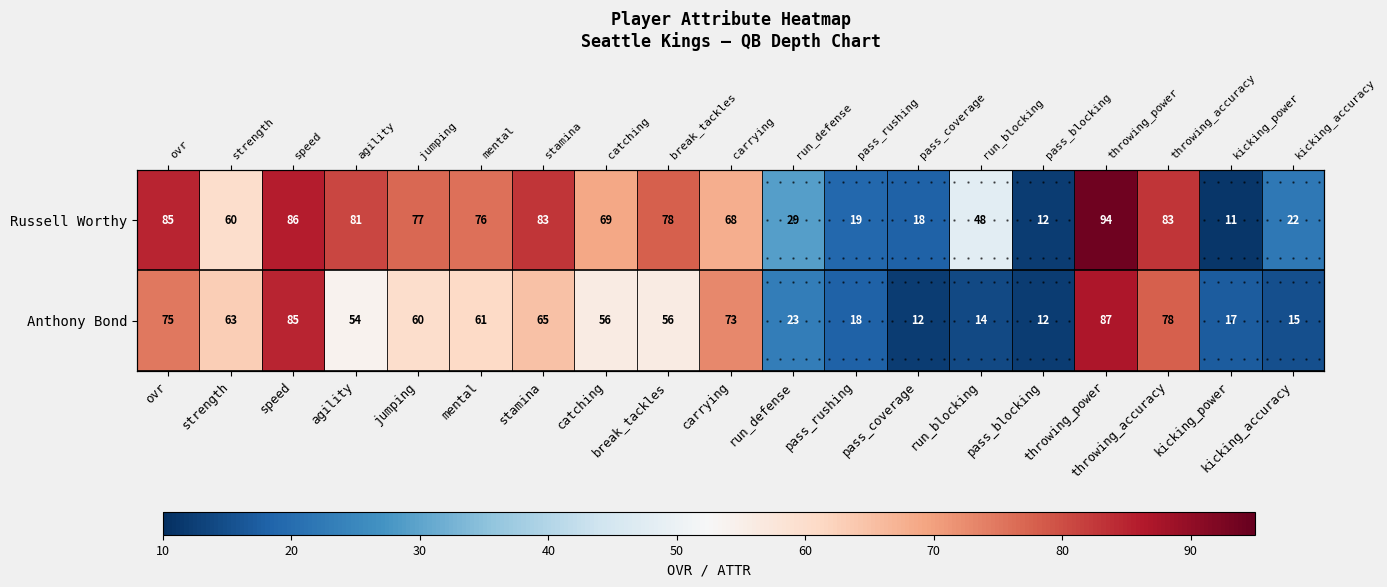

Which series has the largest range (max minus min)?

Russell Worthy